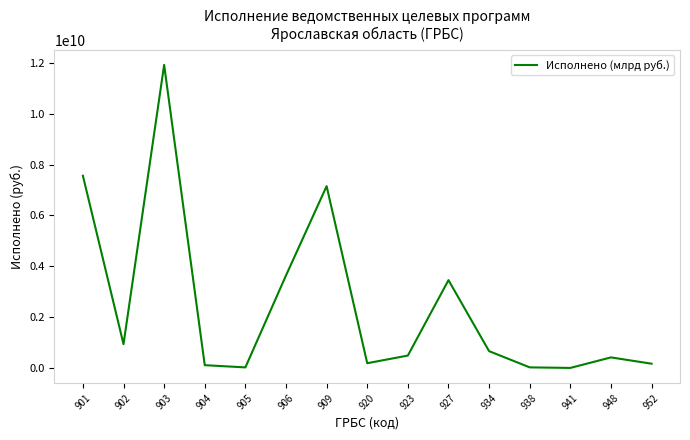

What is the sum of the values at 927 and 902?

4389280263.9